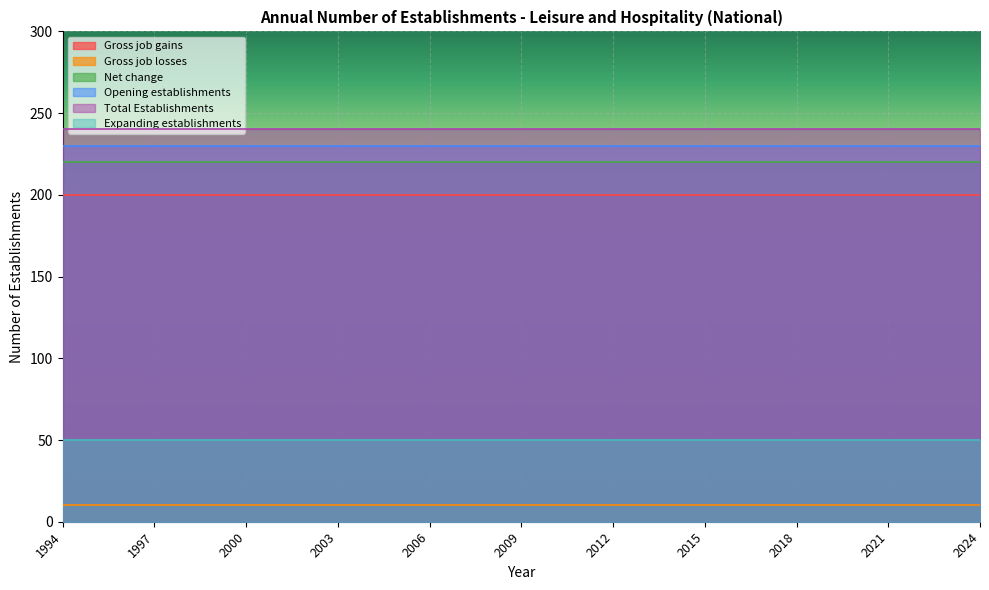

What is the value of the Gross job gains point at the 10th from the left?

200